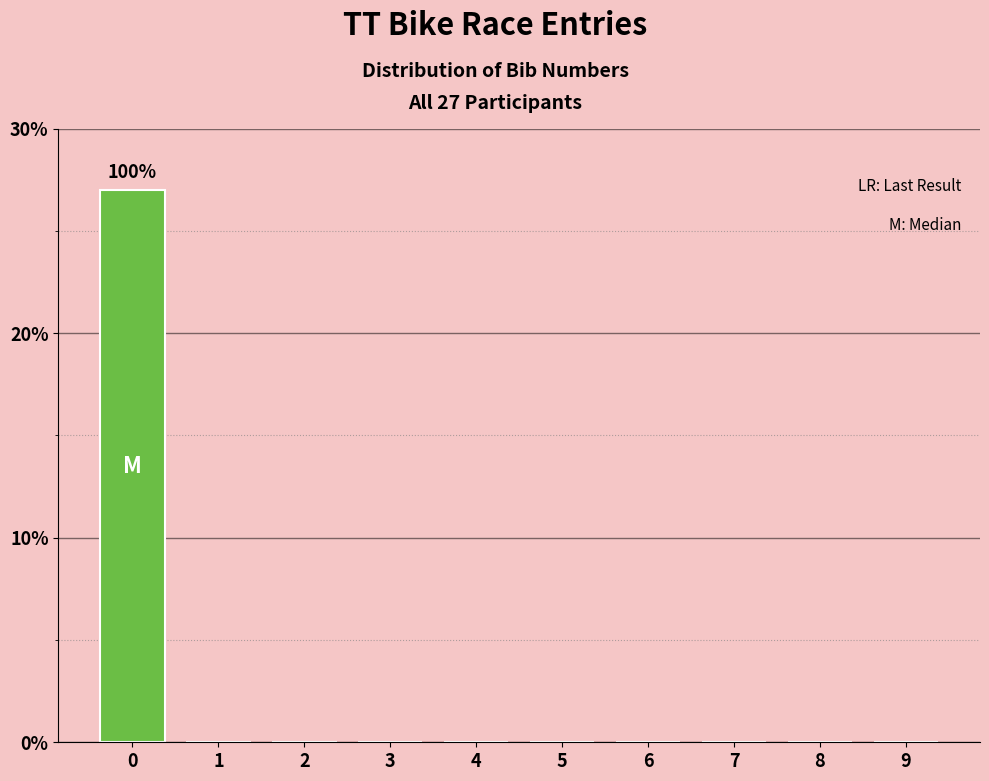

Reading right to left, transcribe all the data shown in this chart.

9=0	8=0	7=0	6=0	5=0	4=0	3=0	2=0	1=0	0=27